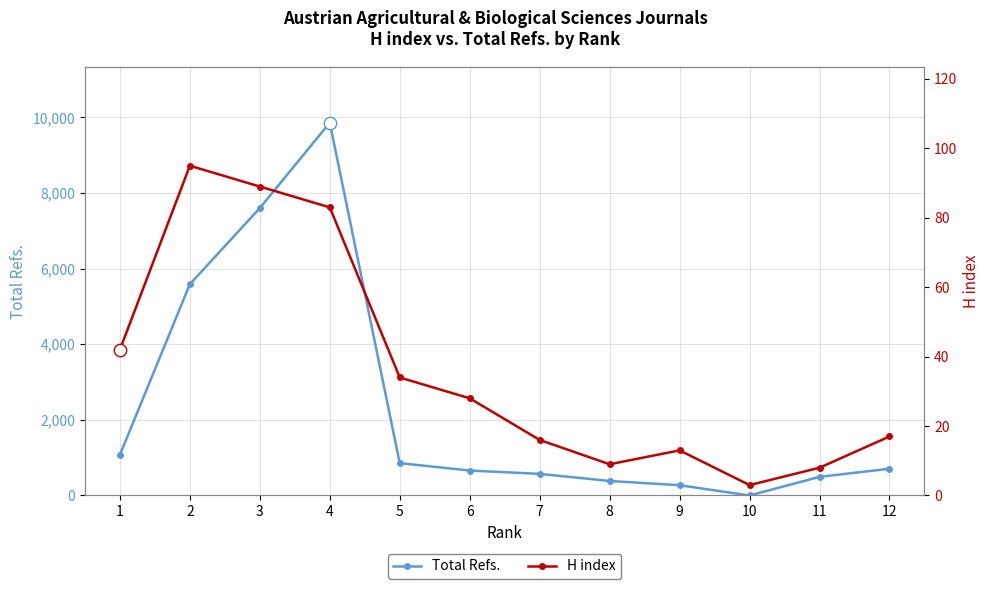

At how many categories does at least one series exceed 7737?

1